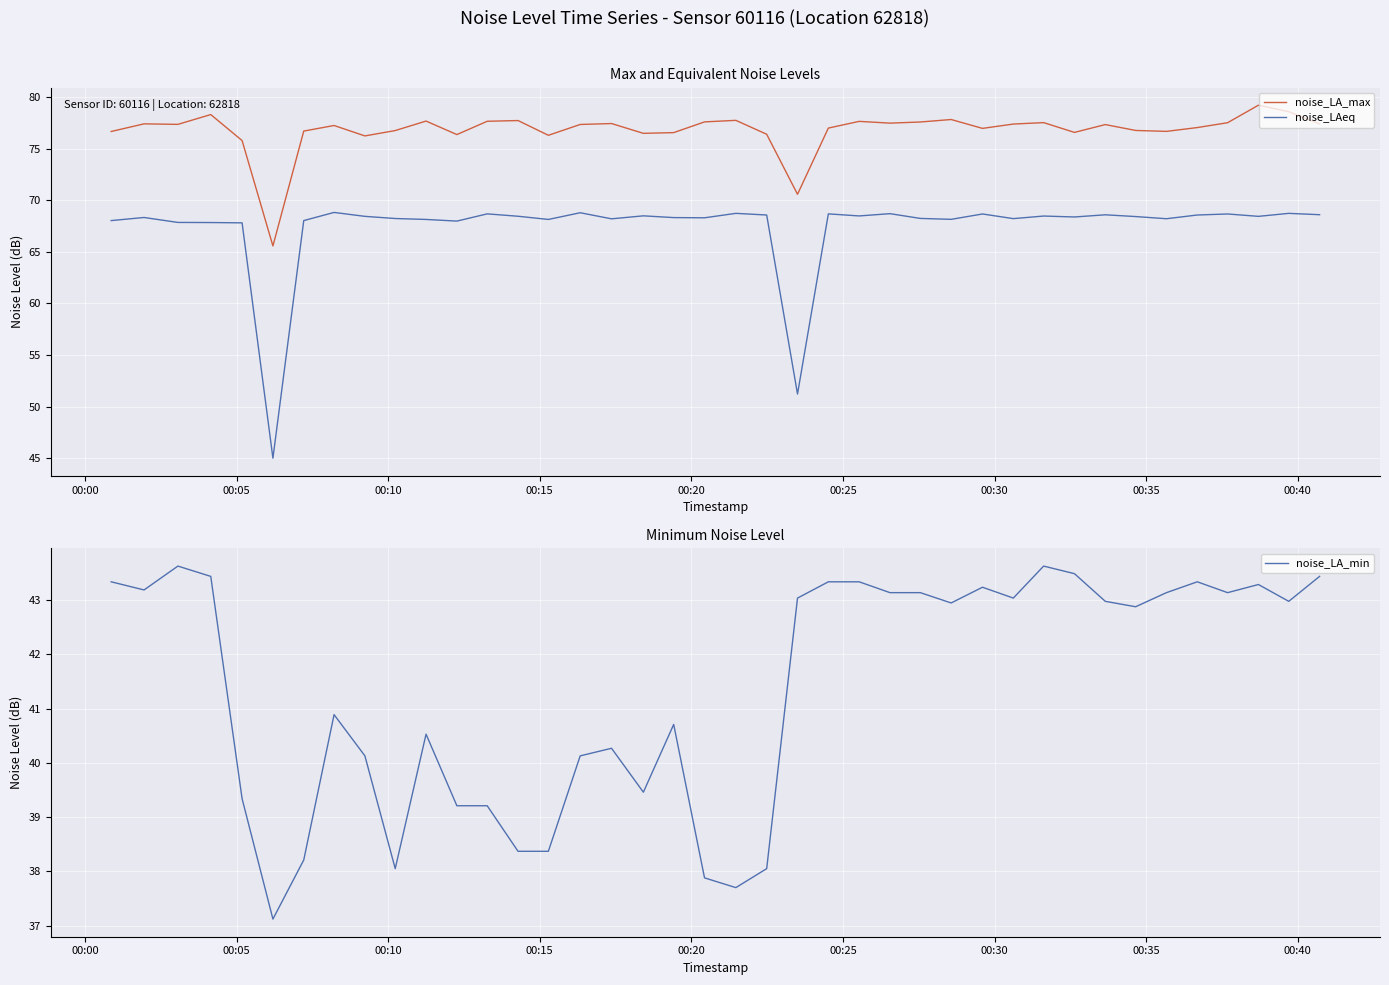

True or false: noise_LA_max and noise_LAeq cross at least once.

False